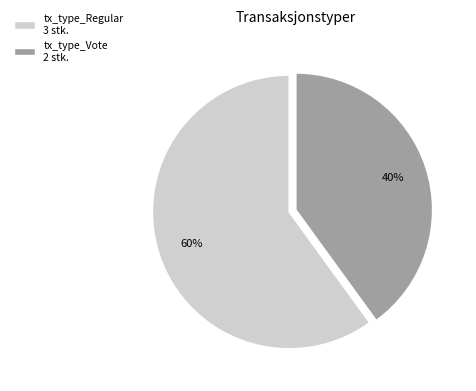

To the nearest percent, what percentage of the pie is tx_type_Vote?

40%